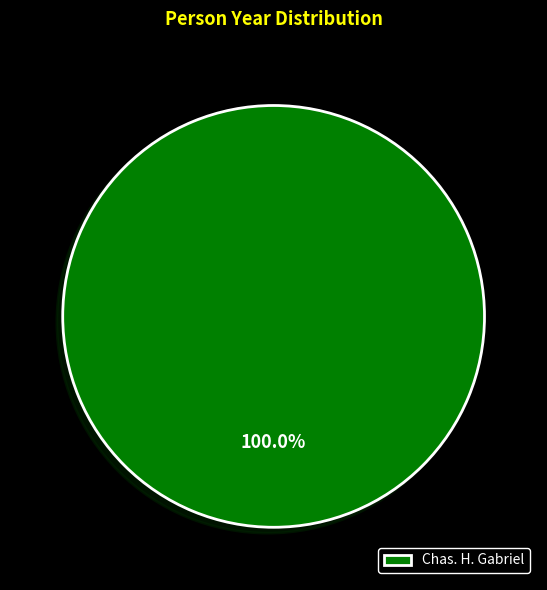

Count the number of slices in the pie.

1